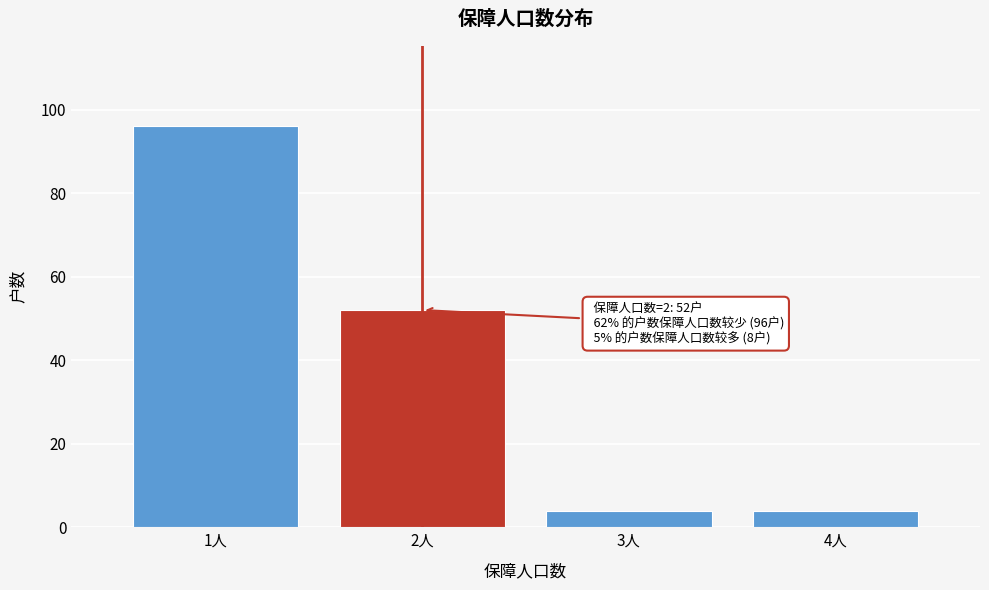

Which range on the x-axis has the tallest bar?

0.5 to 1.5